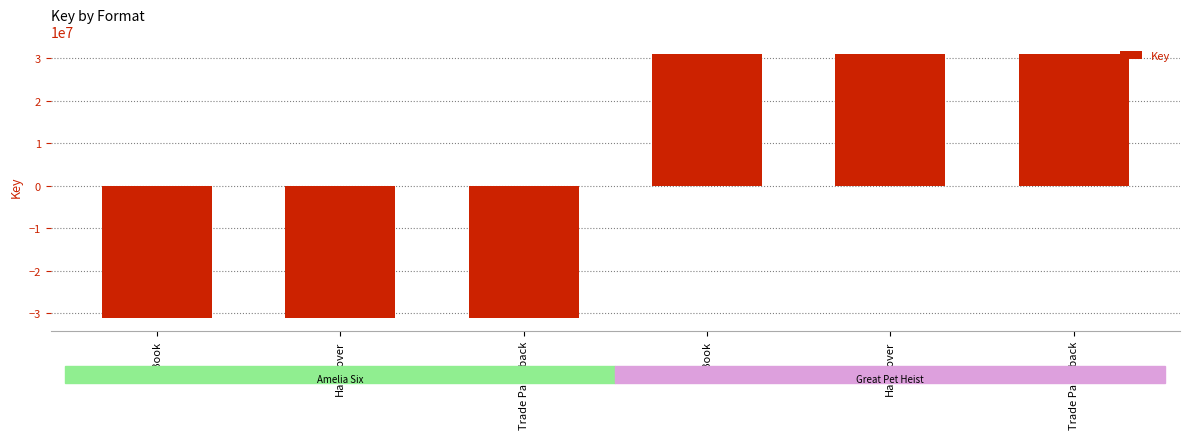

What is the minimum value shown in the chart?

-30991530